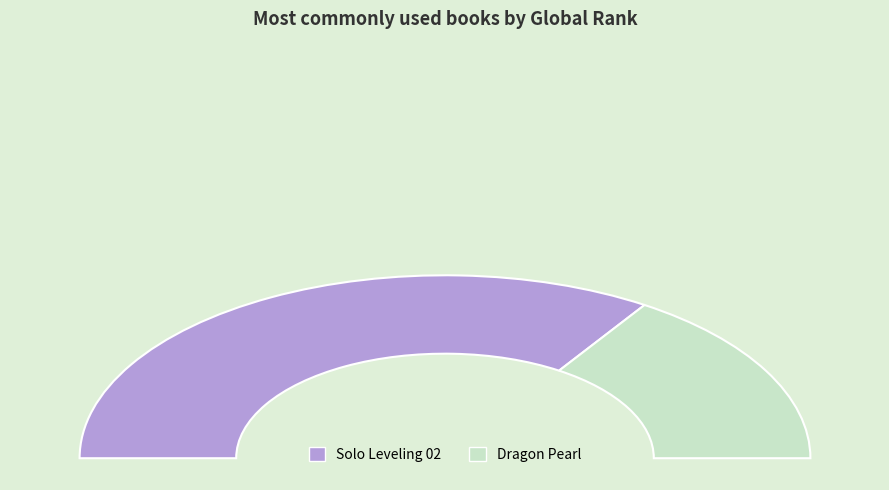

Which slice represents more than half of the pie?

Solo Leveling 02